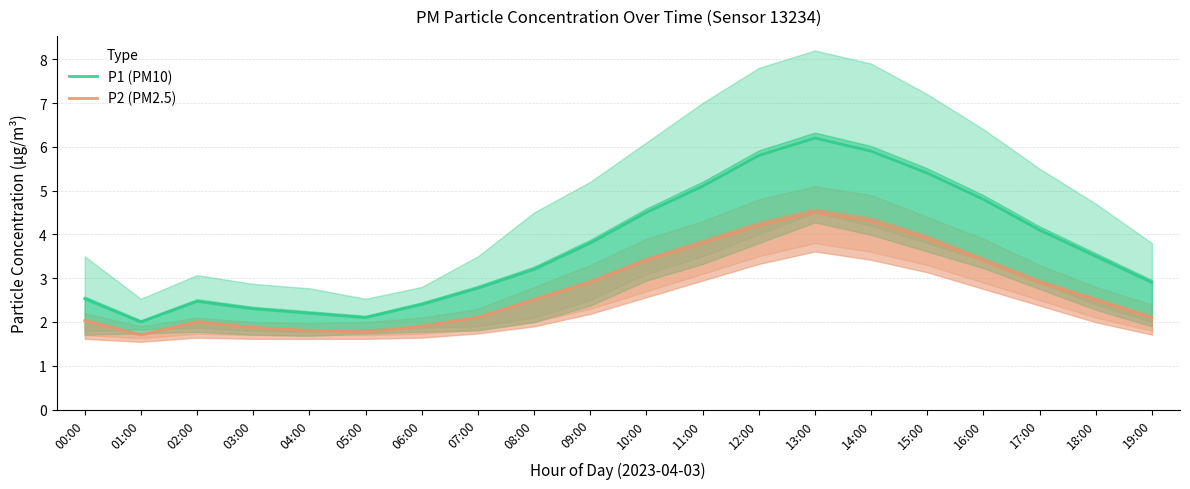

At which label does P2 (PM2.5) first exceed 2?

00:00